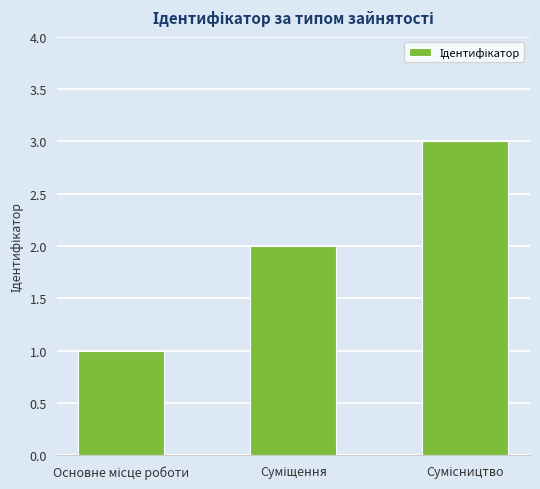

What is the maximum value shown in the chart?

3